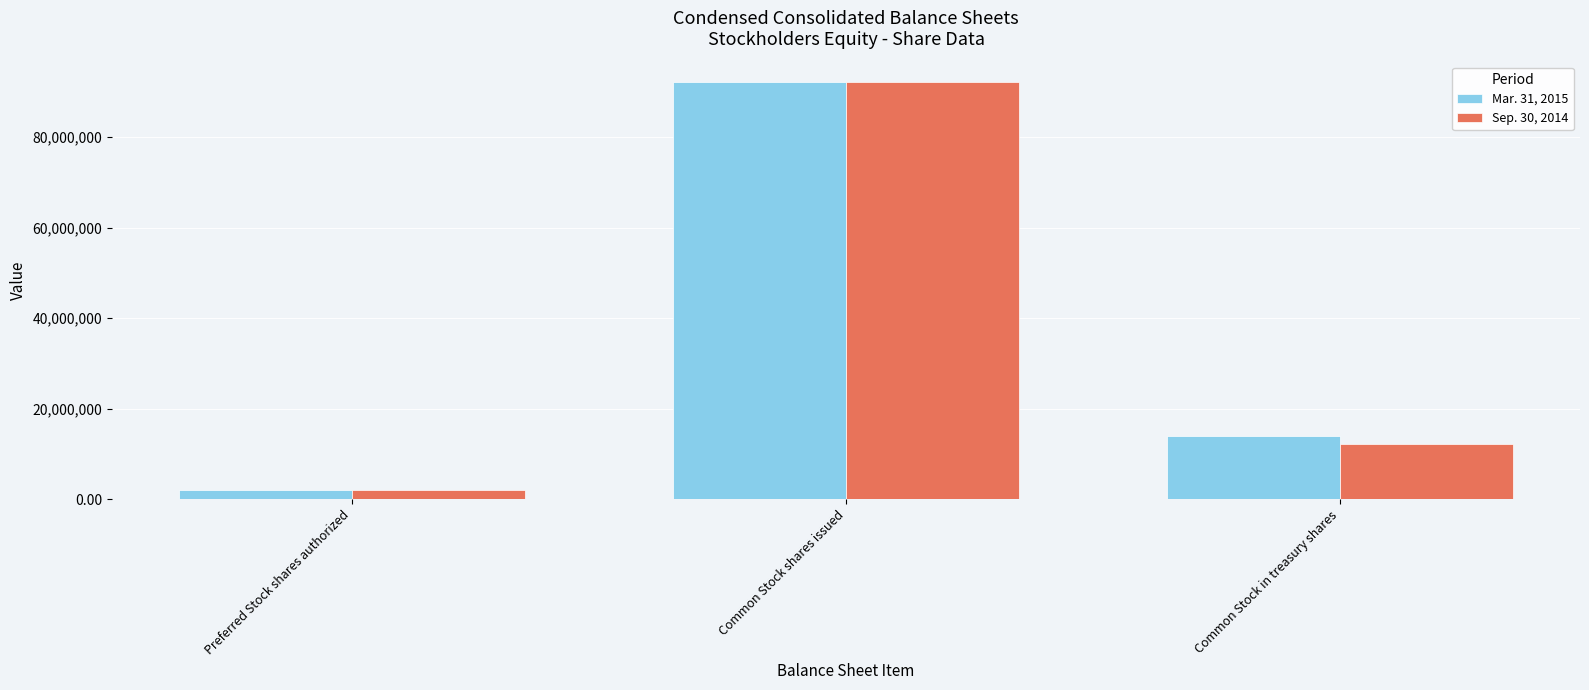

What is the difference between the Mar. 31, 2015 values at Common Stock shares issued and Common Stock in treasury shares?

78195732